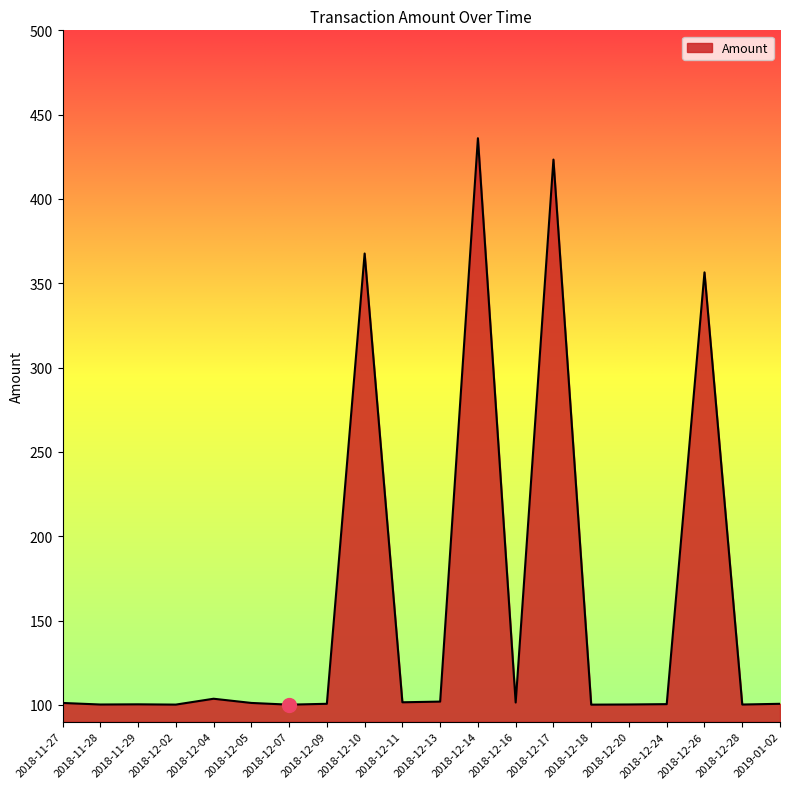

Which category has the highest value across all series?

2018-12-14